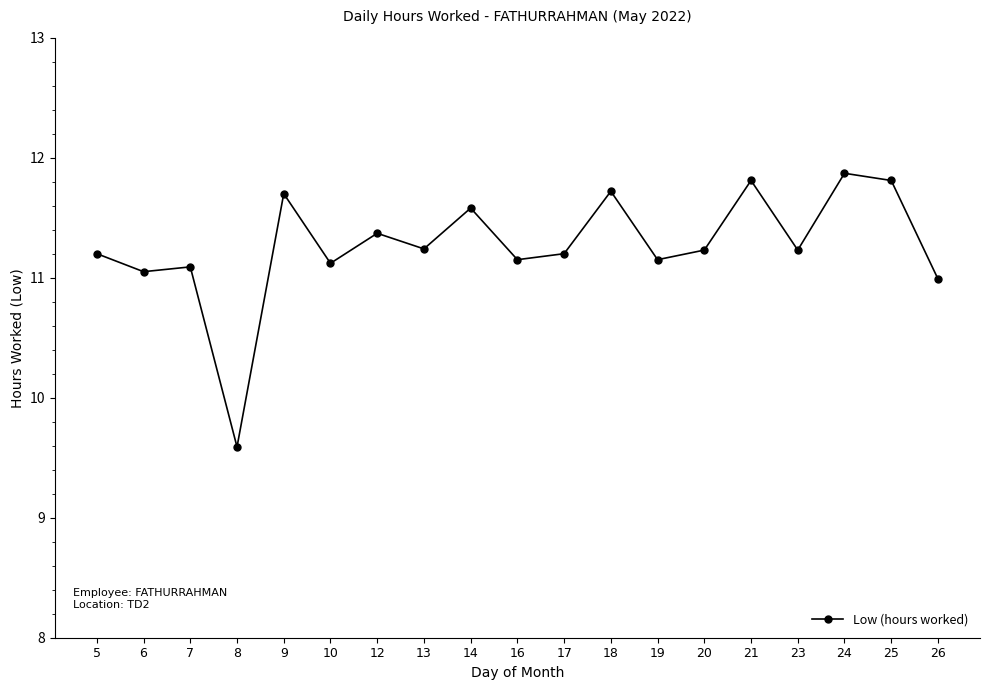

What is the ratio of the value at 16 to the value at 5?

1.0